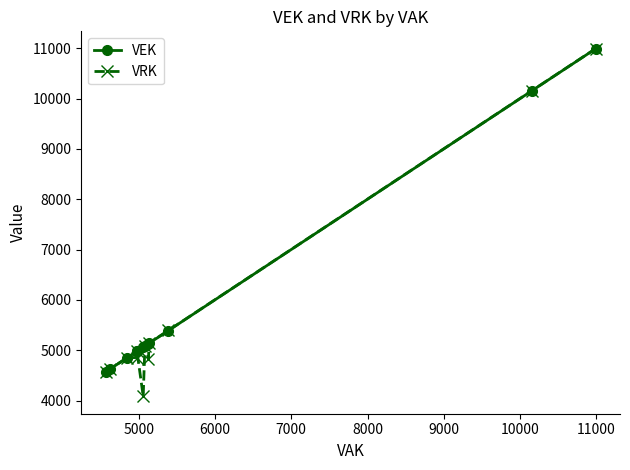

What is the minimum value shown in the chart?

4083